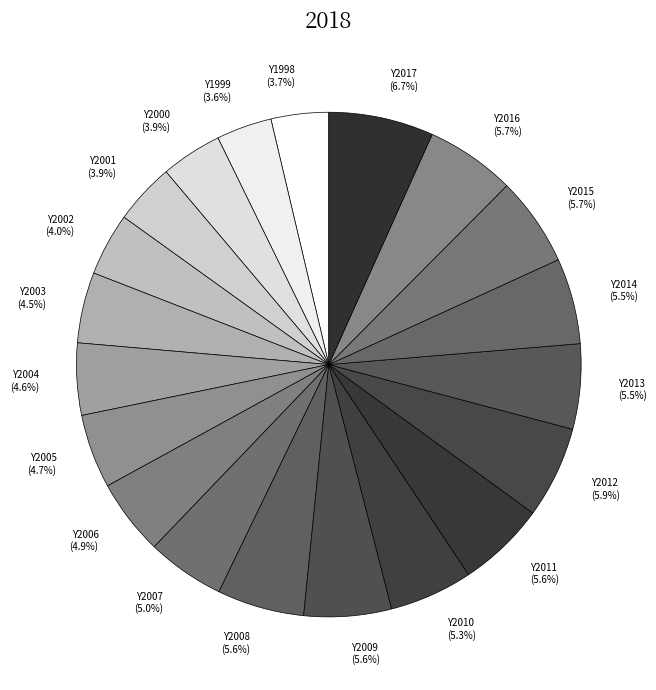

What portion of the pie excludes Y2003?

95.5%